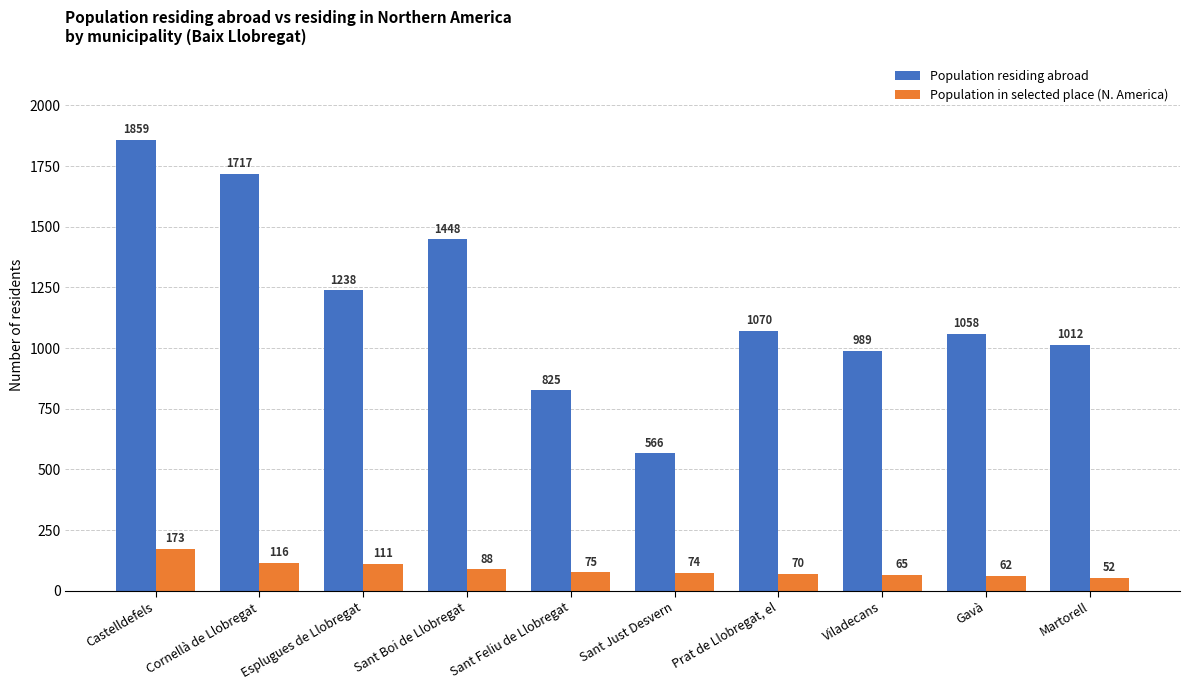

True or false: Population residing abroad has a value of 1058 at Gavà.

True